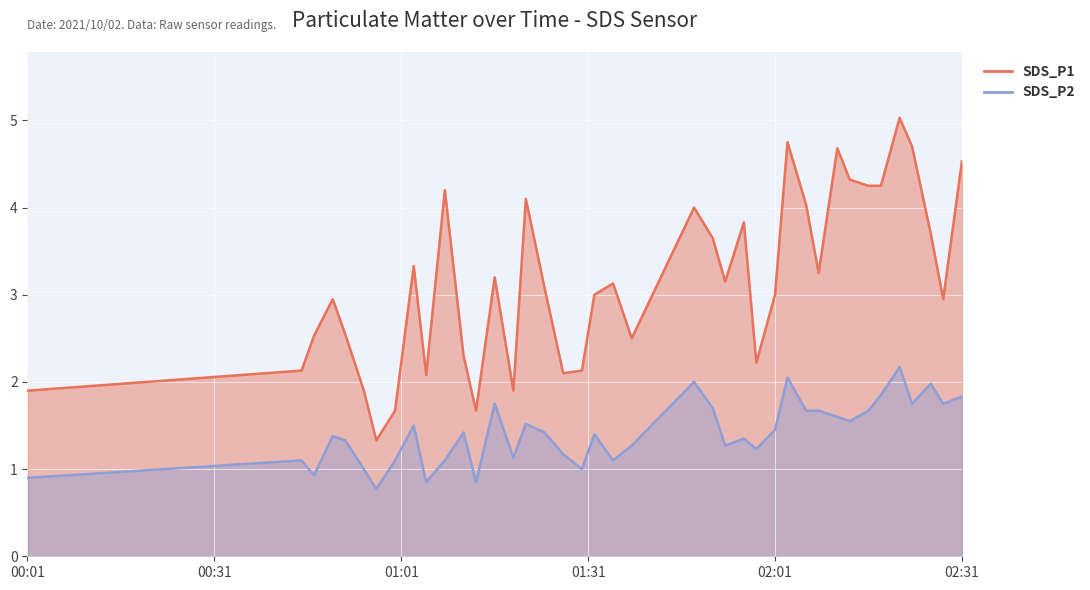

What is the average value of the SDS_P2 series?

1.4